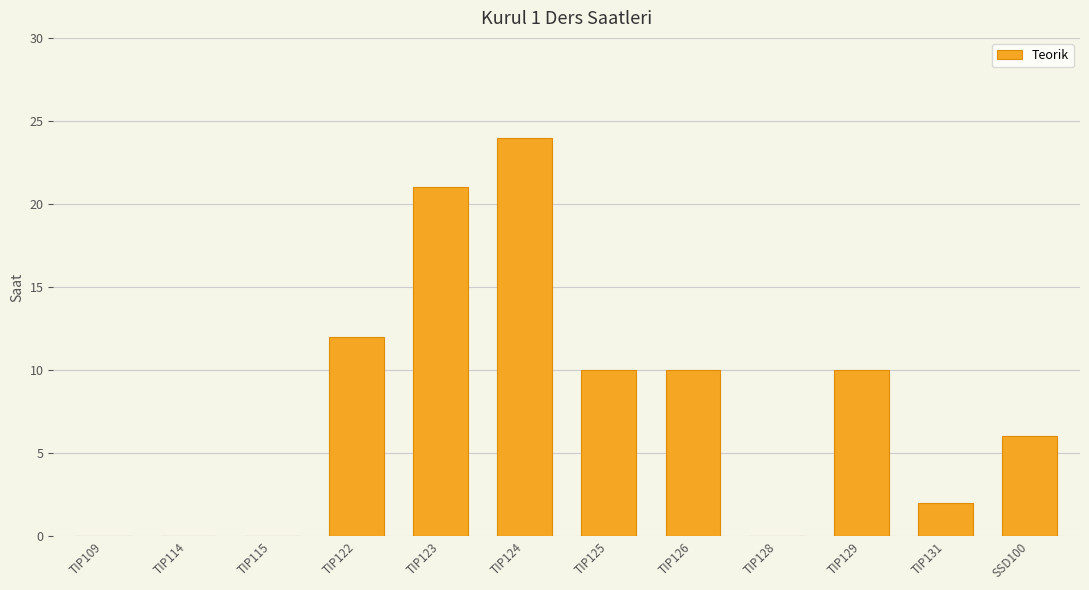

What is the sum of all values?

95